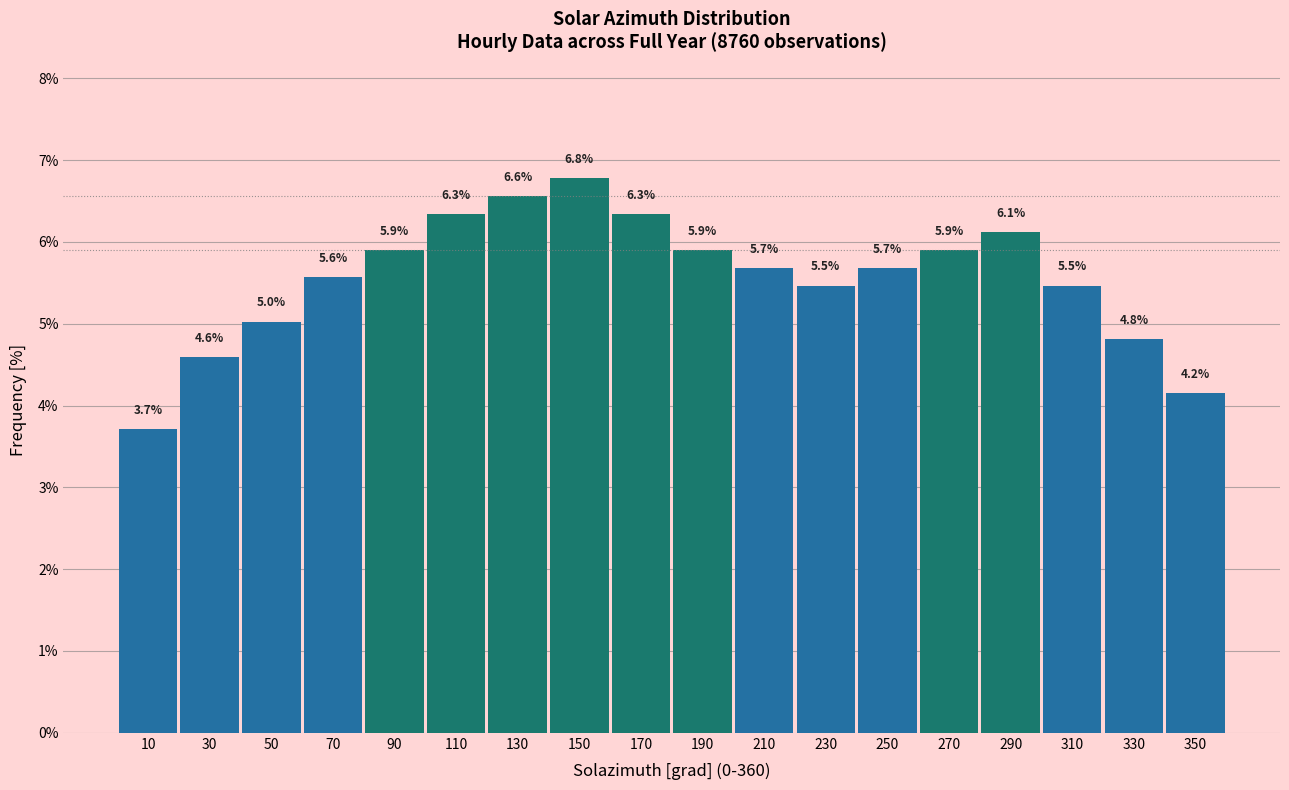

Reading left to right, list all the values displayed in this chart.

10=3.7	30=4.6	50=5.0	70=5.6	90=5.9	110=6.3	130=6.6	150=6.8	170=6.3	190=5.9	210=5.7	230=5.5	250=5.7	270=5.9	290=6.1	310=5.5	330=4.8	350=4.2